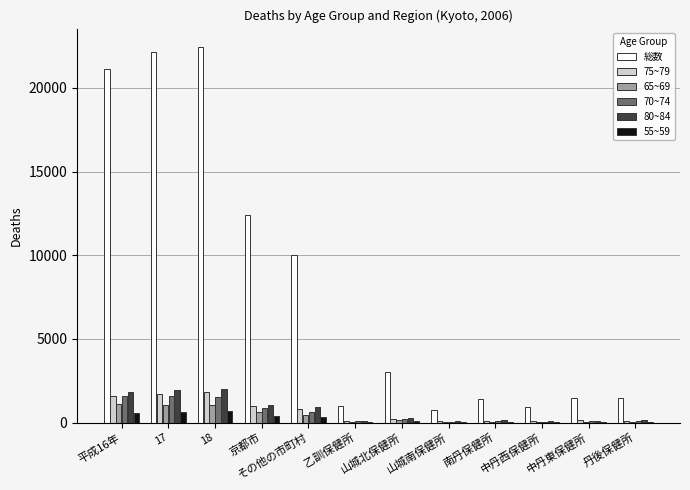

What are all the series names shown in the legend?

総数, 75~79, 65~69, 70~74, 80~84, 55~59